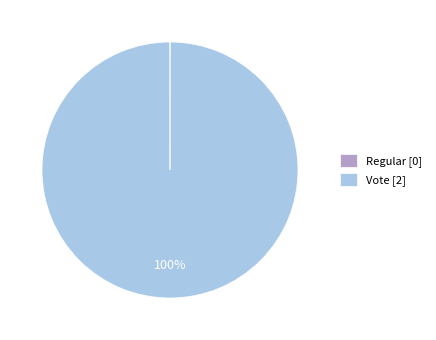

To the nearest percent, what portion does Vote represent?

100%